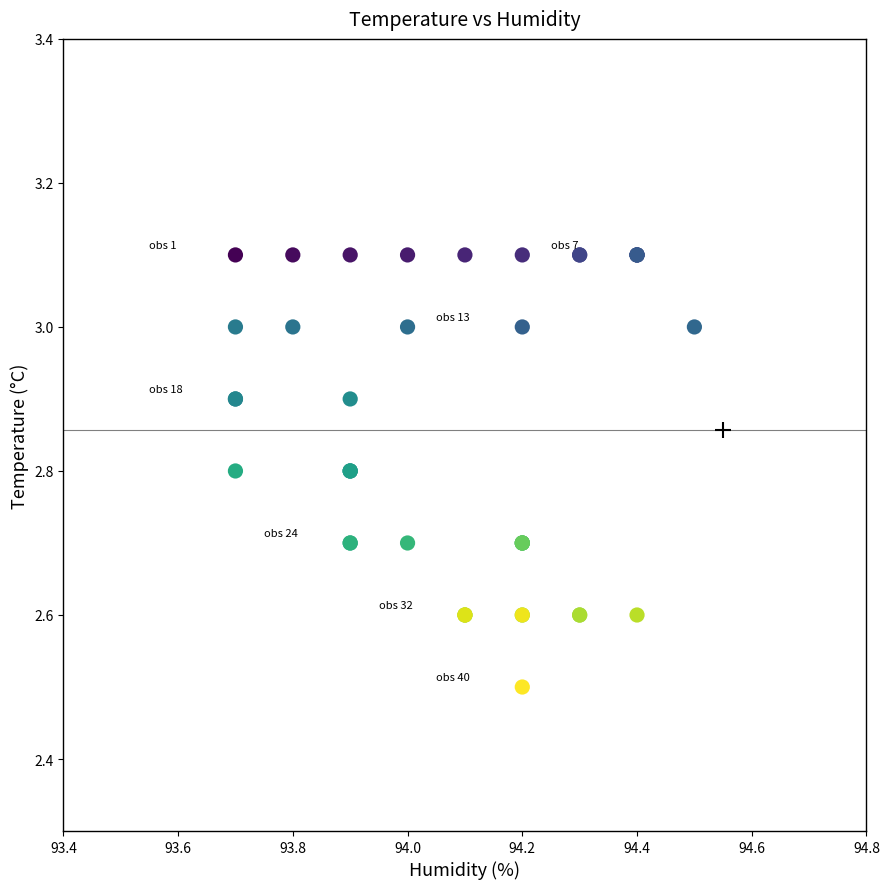

What Y value in the scatter plot is closest to 2?

2.5